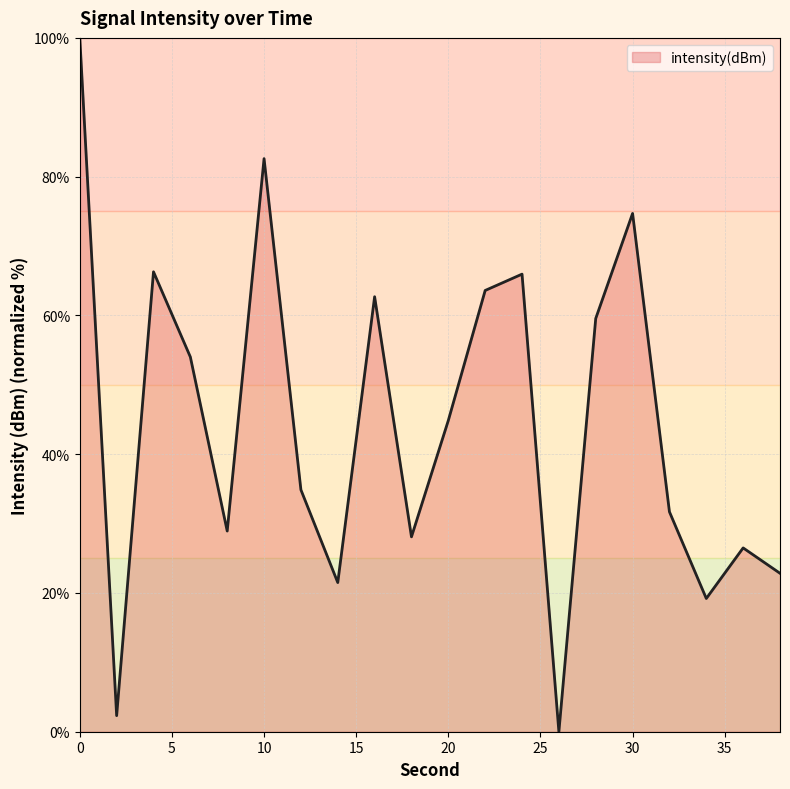

What is the maximum value shown in the chart?

100.0